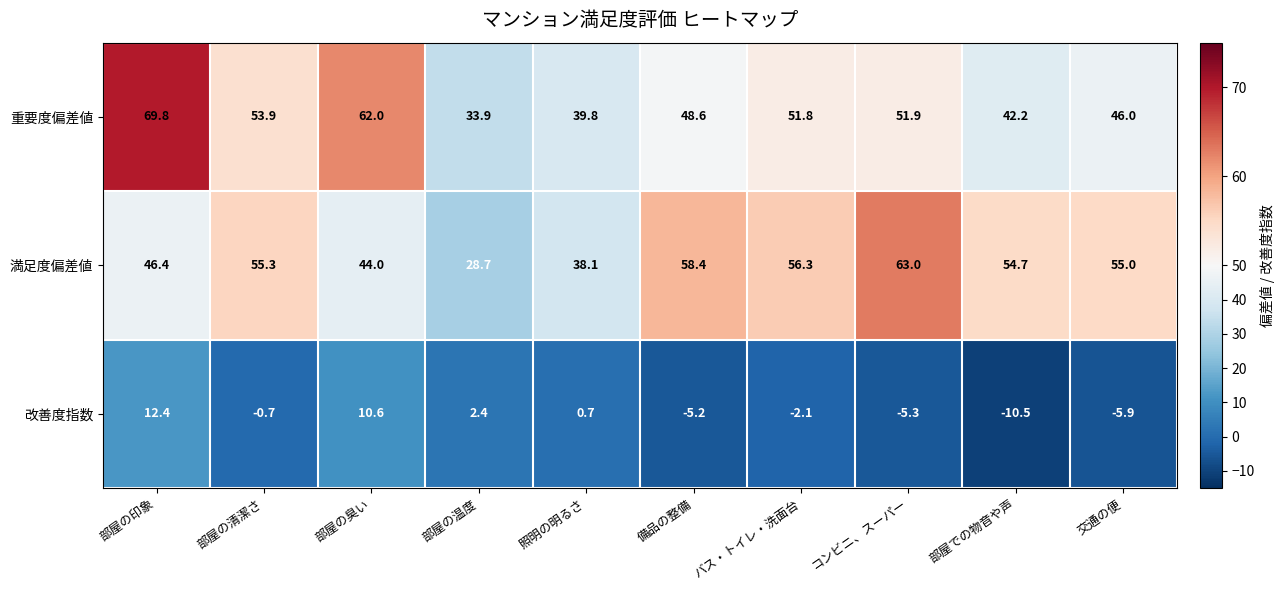

At which label does 満足度偏差値 first exceed 55?

部屋の清潔さ